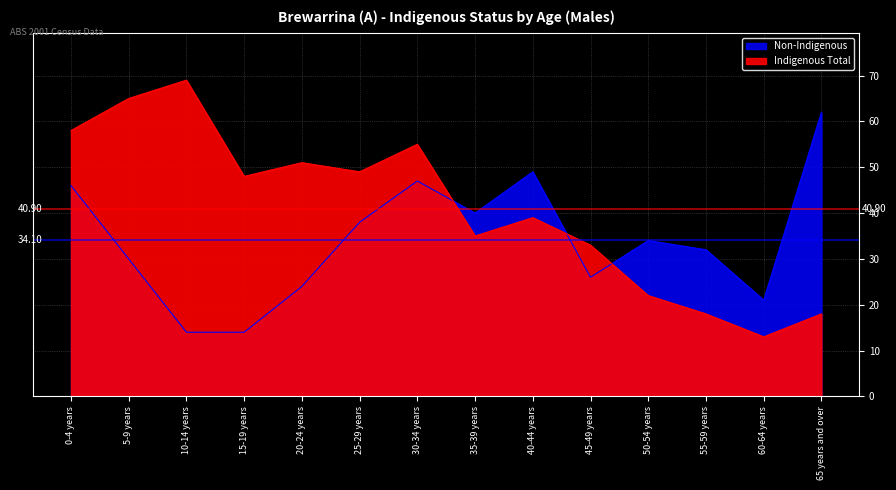

What is the average value of the Indigenous Total series?

41